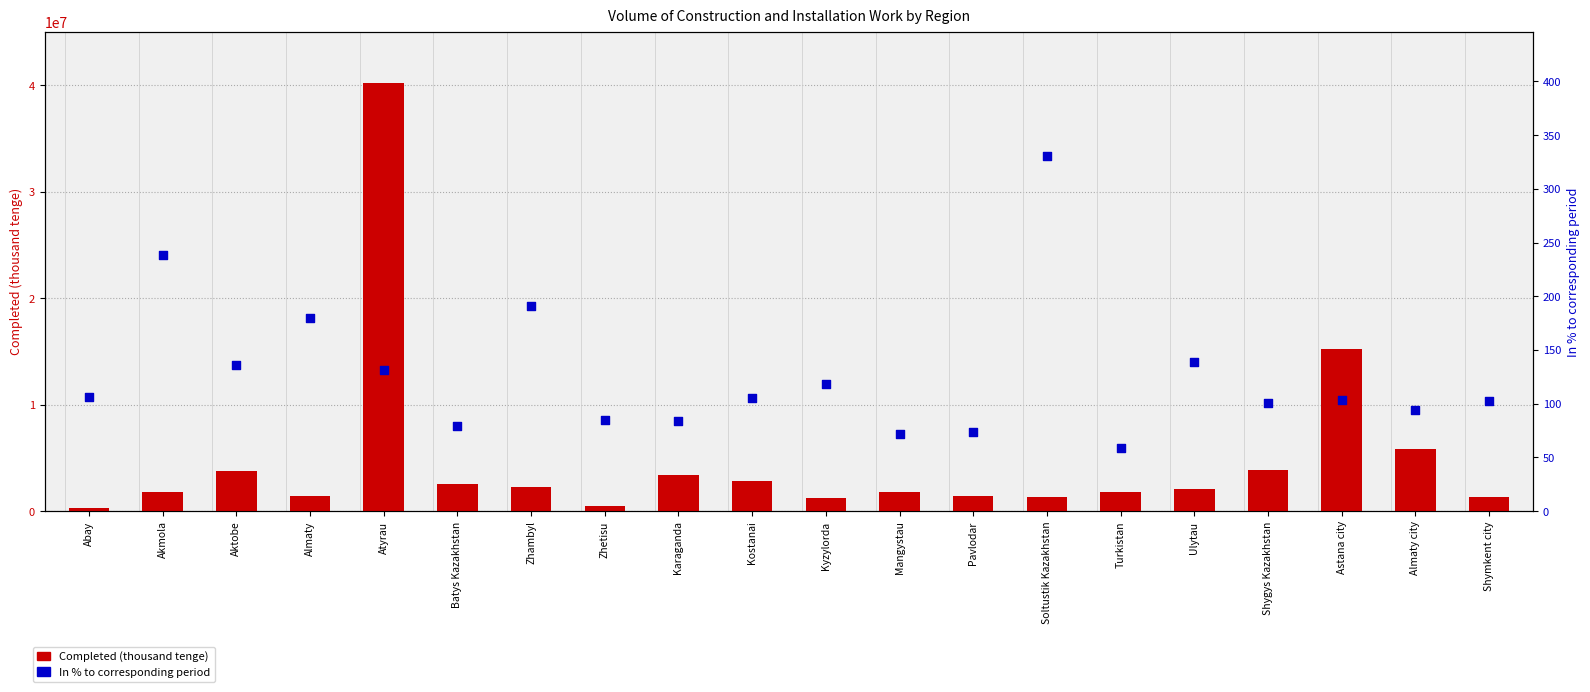

Which series contains the lowest Y value?

In % to corresponding period